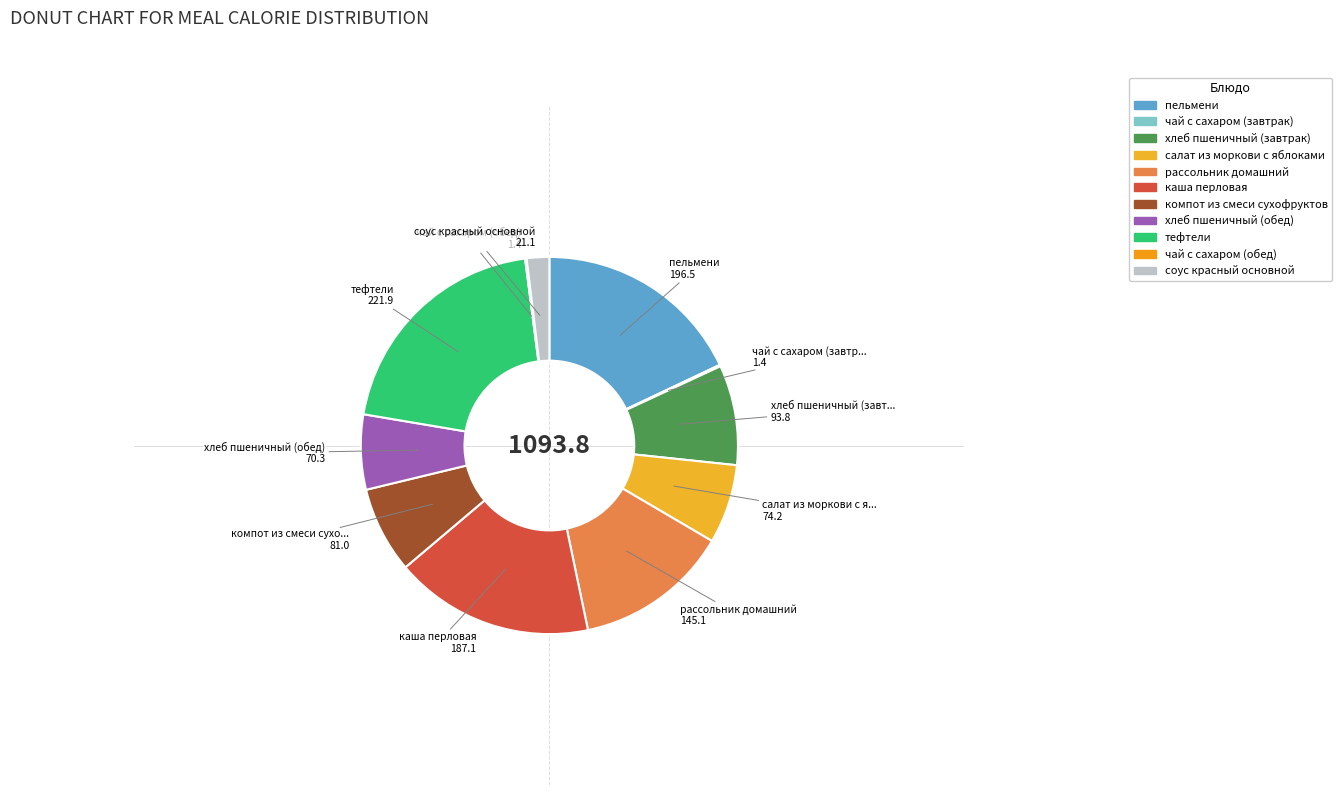

What is the ratio of the value at рассольник домашний to the value at чай с сахаром (завтрак)?

103.6